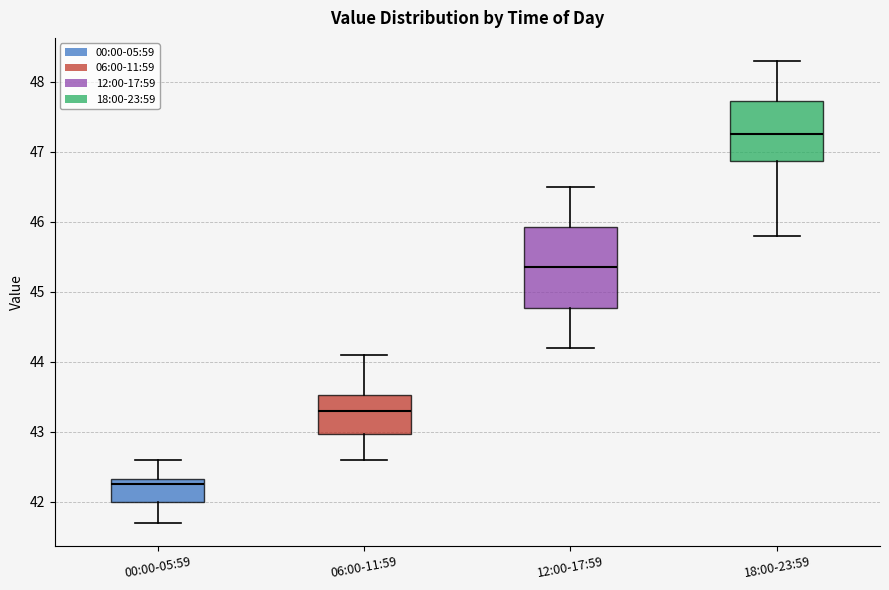

Comparing the boxes themselves (not the whiskers), which one is the tallest?

12:00-17:59